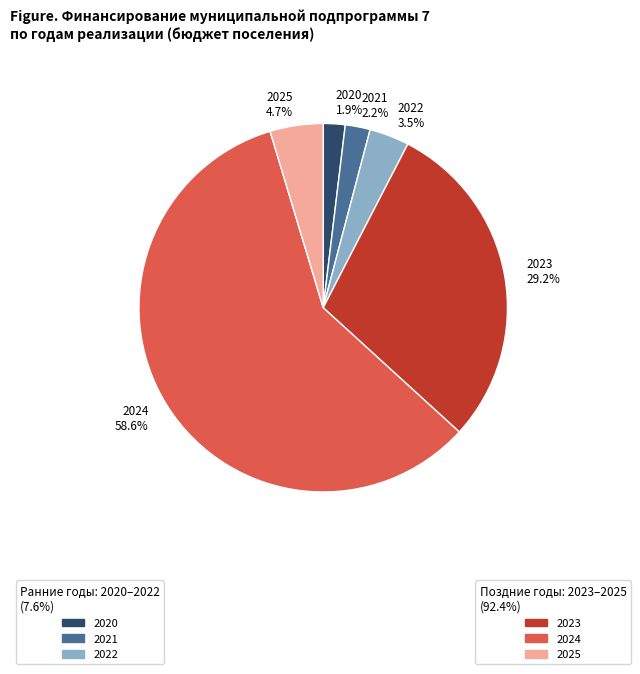

How much of the chart is everything except 2023?

70.8%